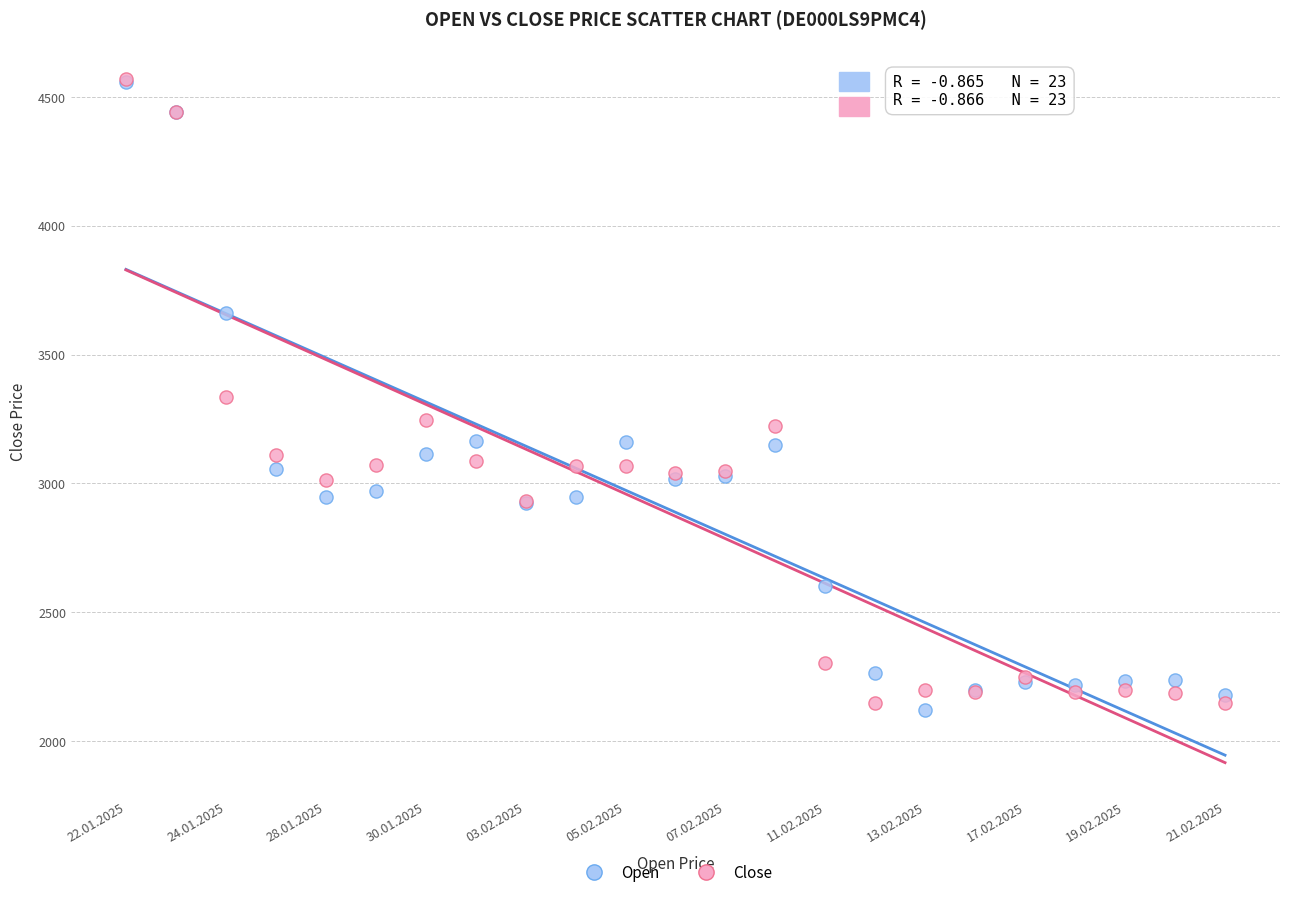

What are all the series names shown in the legend?

Open, Close